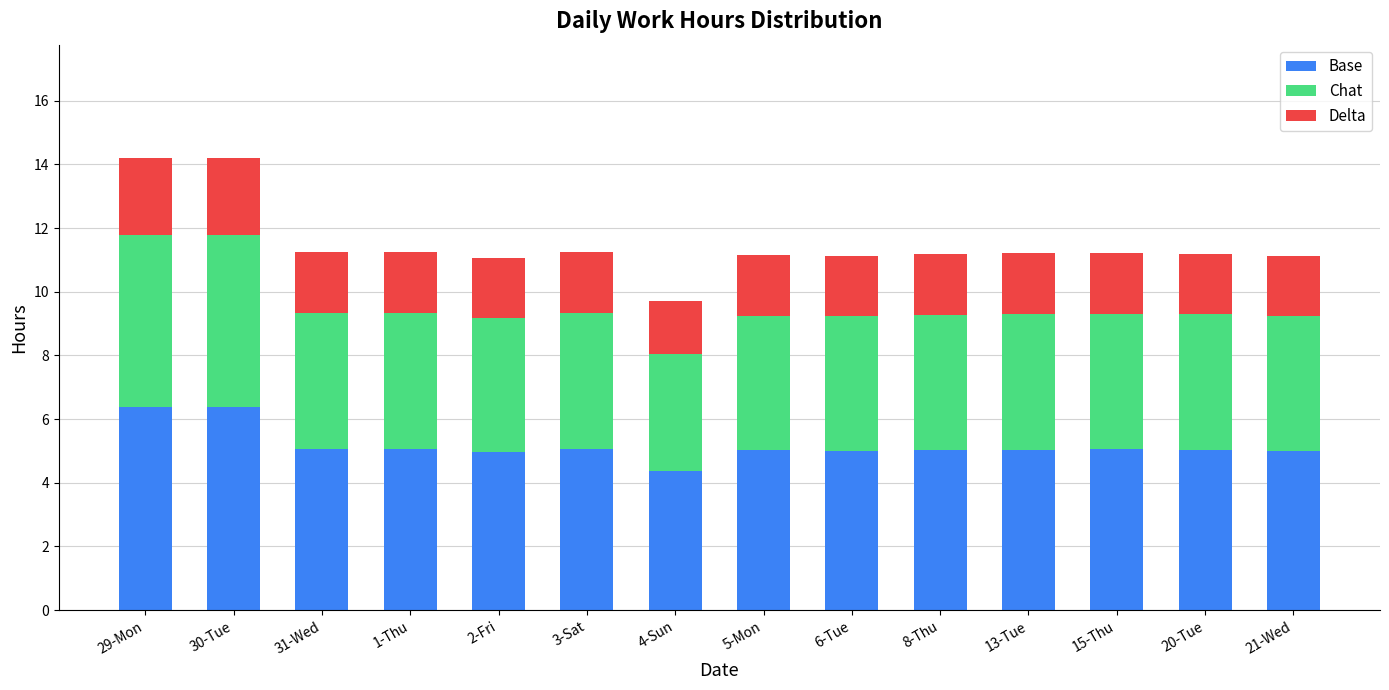

What is the total value across all series at 21-Wed?

11.1